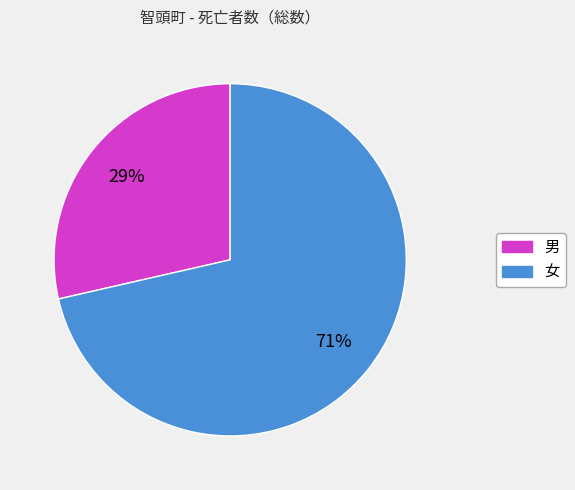

Rank the categories by value from lowest to highest.

男, 女